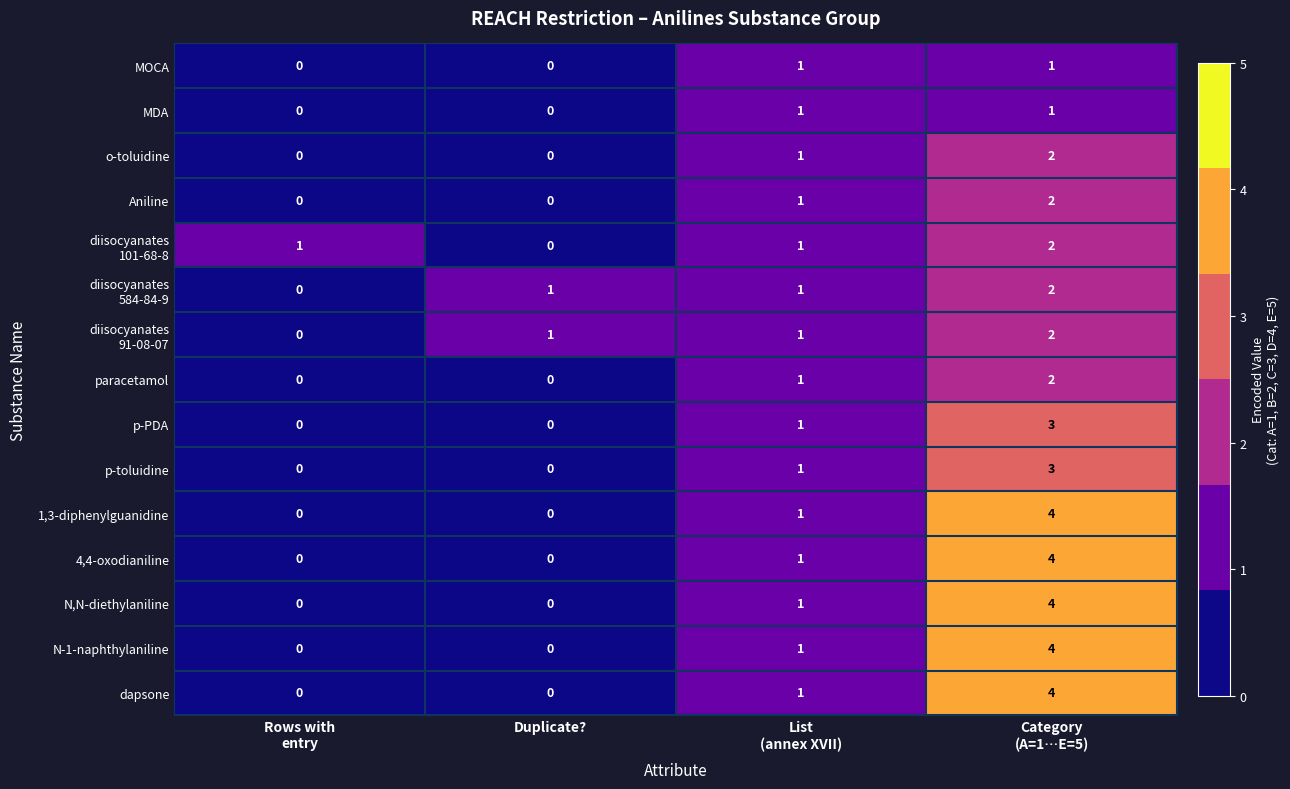

Count the p-toluidine values in the range 0 to 3.

4